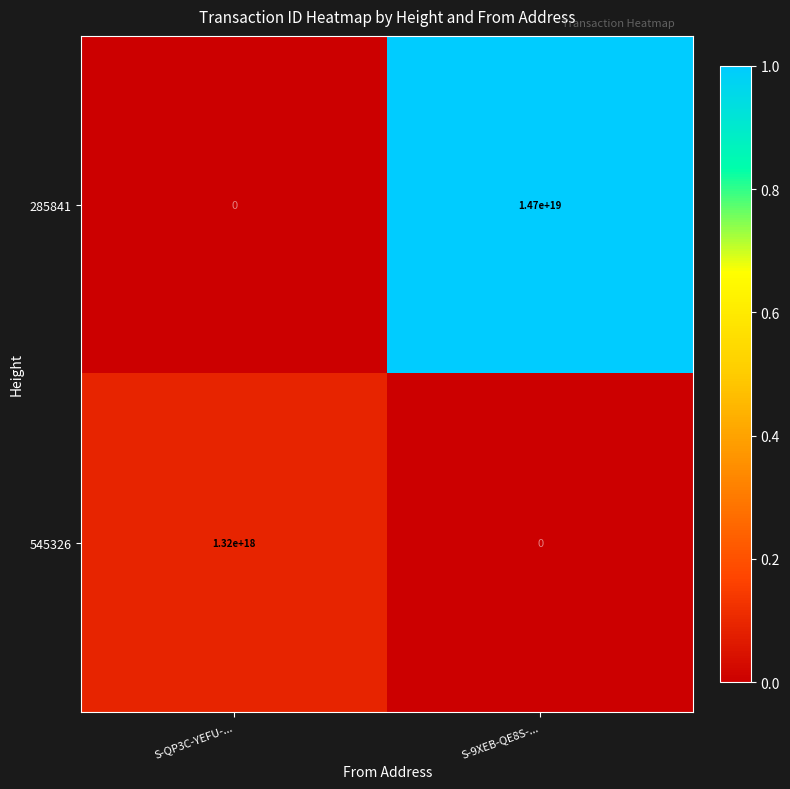

How many data points in 545326 are less than 1320000000000000000?

1